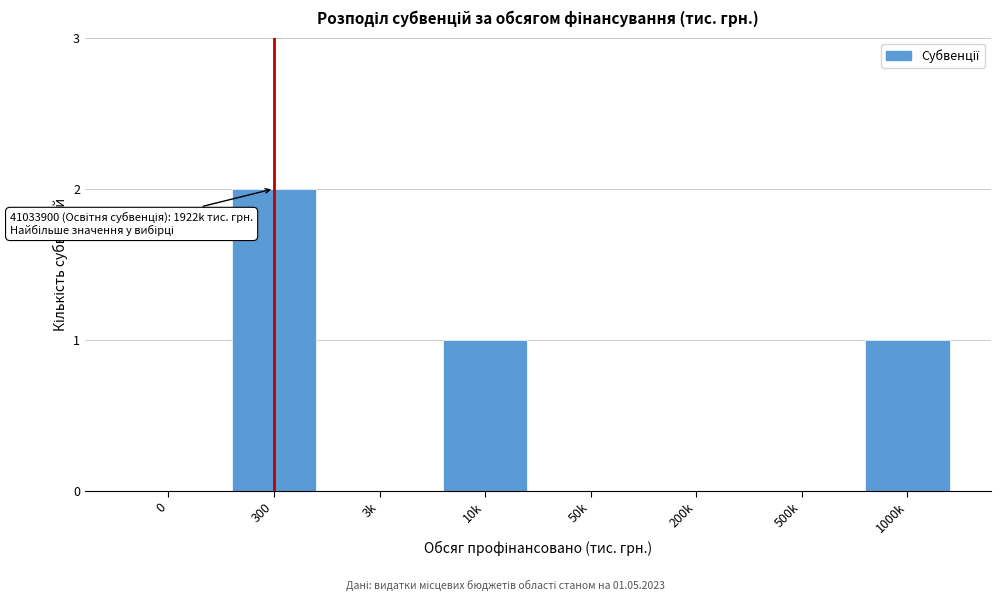

Reading left to right, transcribe all the data shown in this chart.

0=0	300=2	3k=0	10k=1	50k=0	200k=0	500k=0	1000k=1